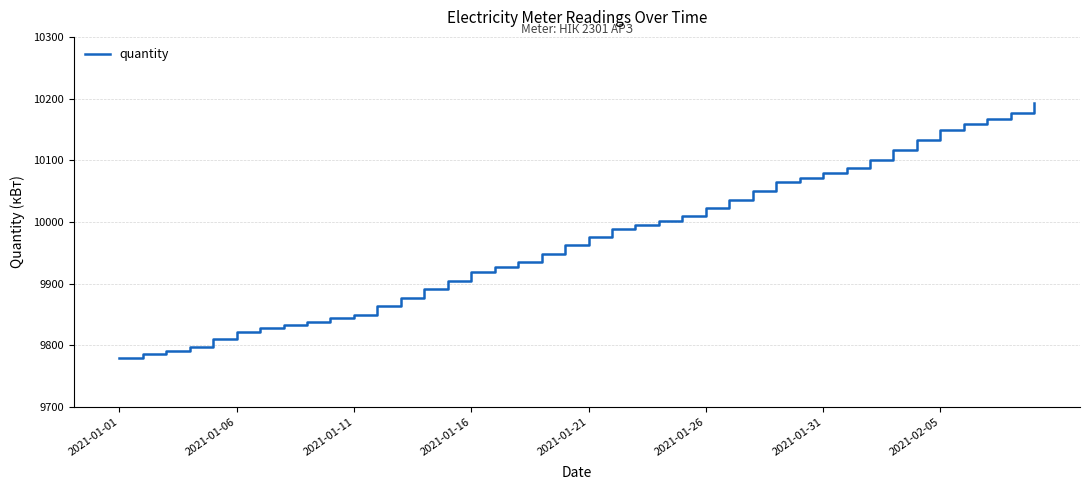

What is the smallest value displayed?

9779.8